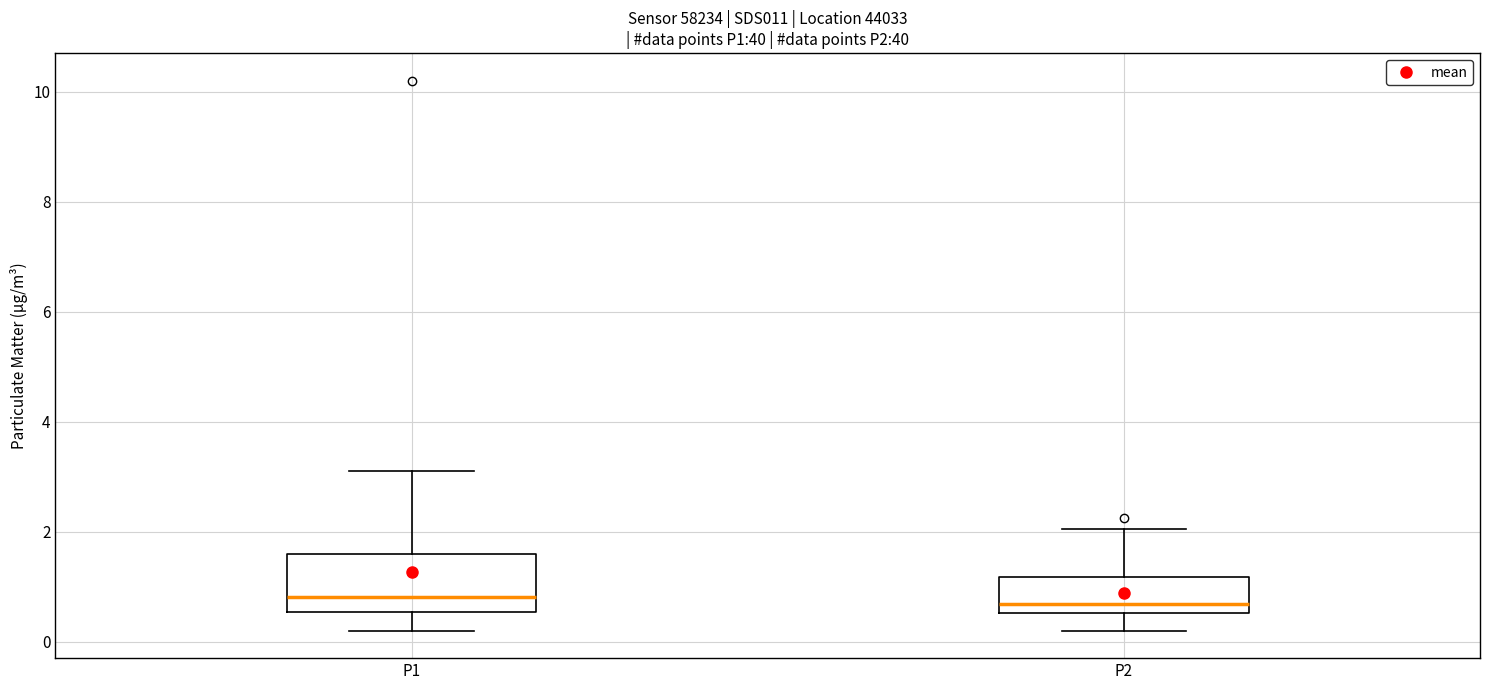

Which box is the tallest, from its lower edge to its upper edge?

P1